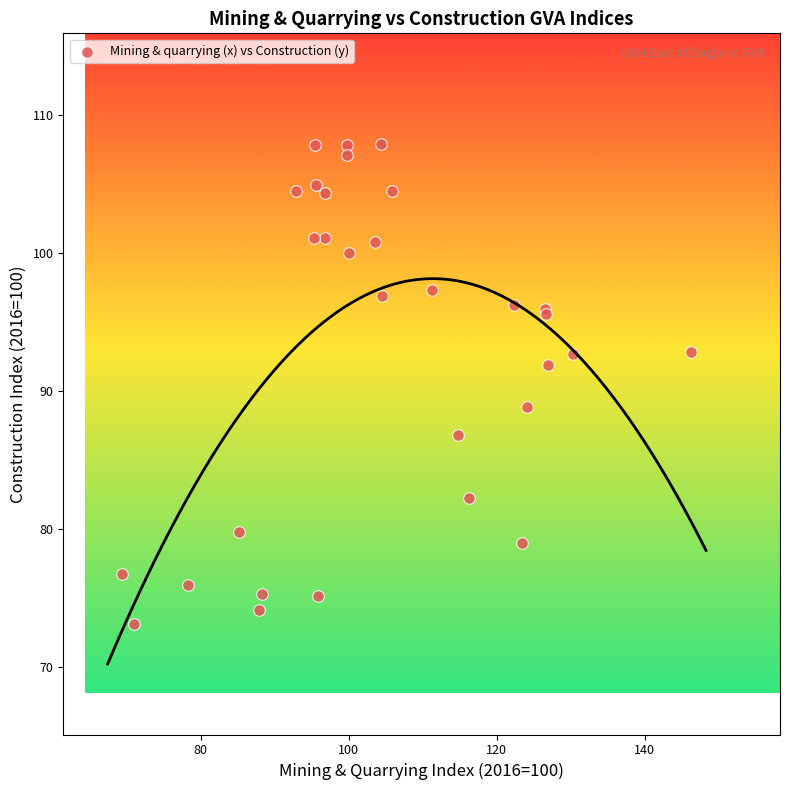

What Y value in the scatter plot is closest to 90?

88.8